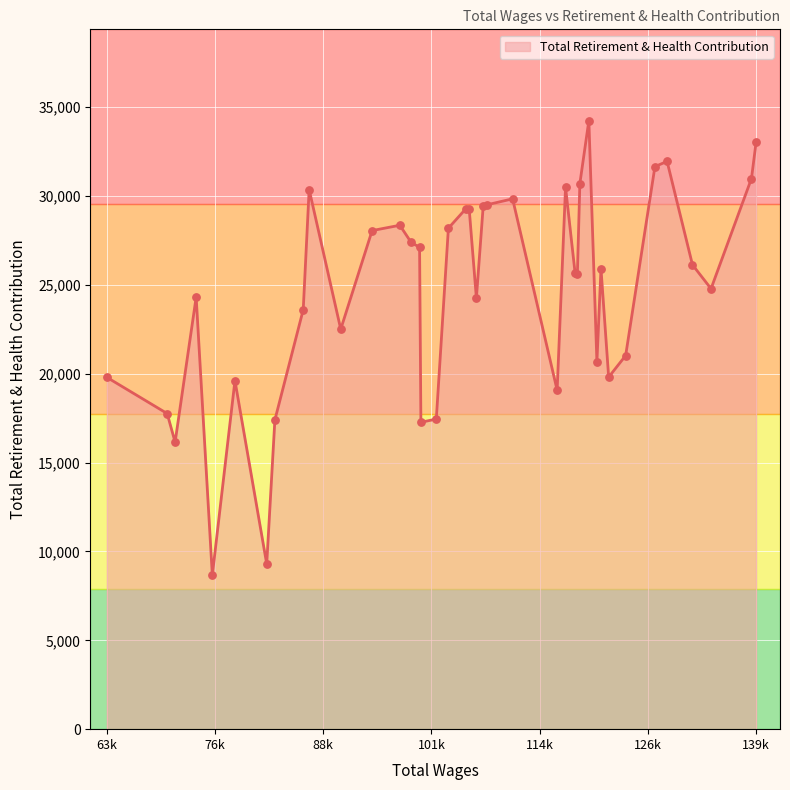

What is the difference between the maximum and minimum values?

25573